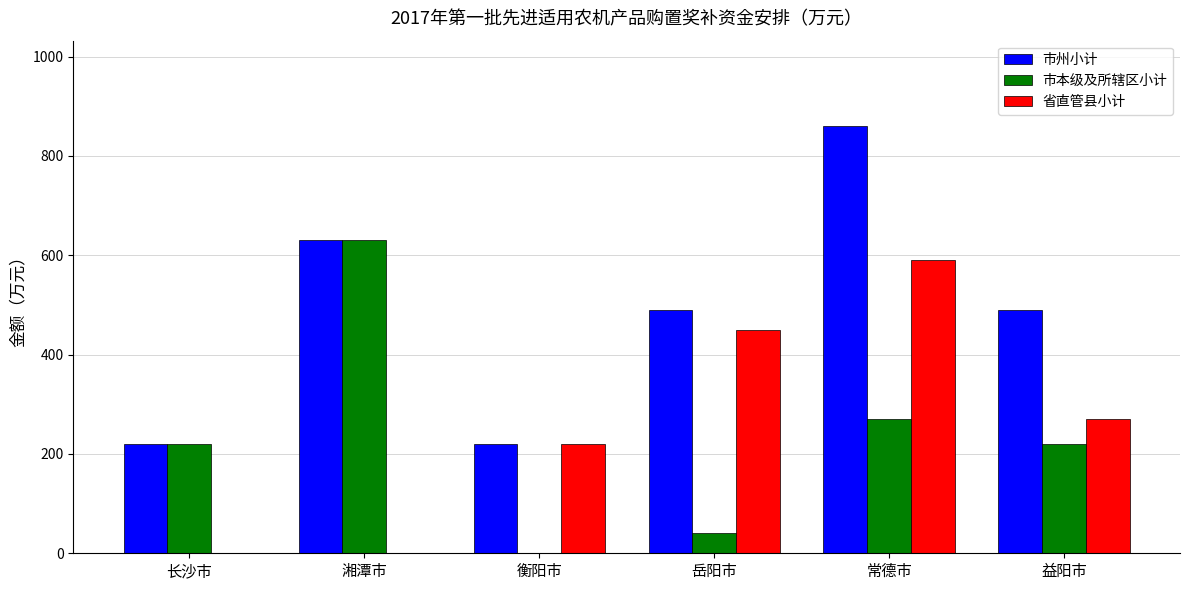

What is the sum of all 市本级及所辖区小计 values?

1380